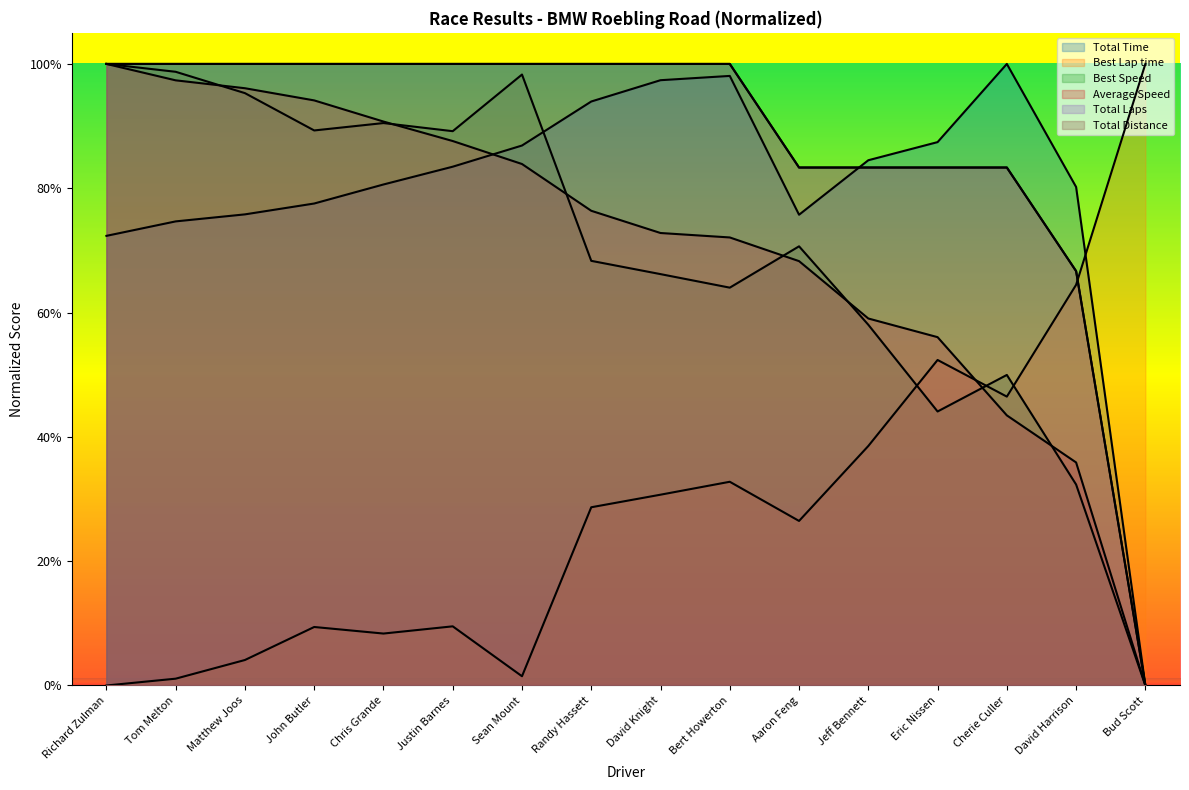

What value does the Total Time series have at Cherie Culler?

100.0